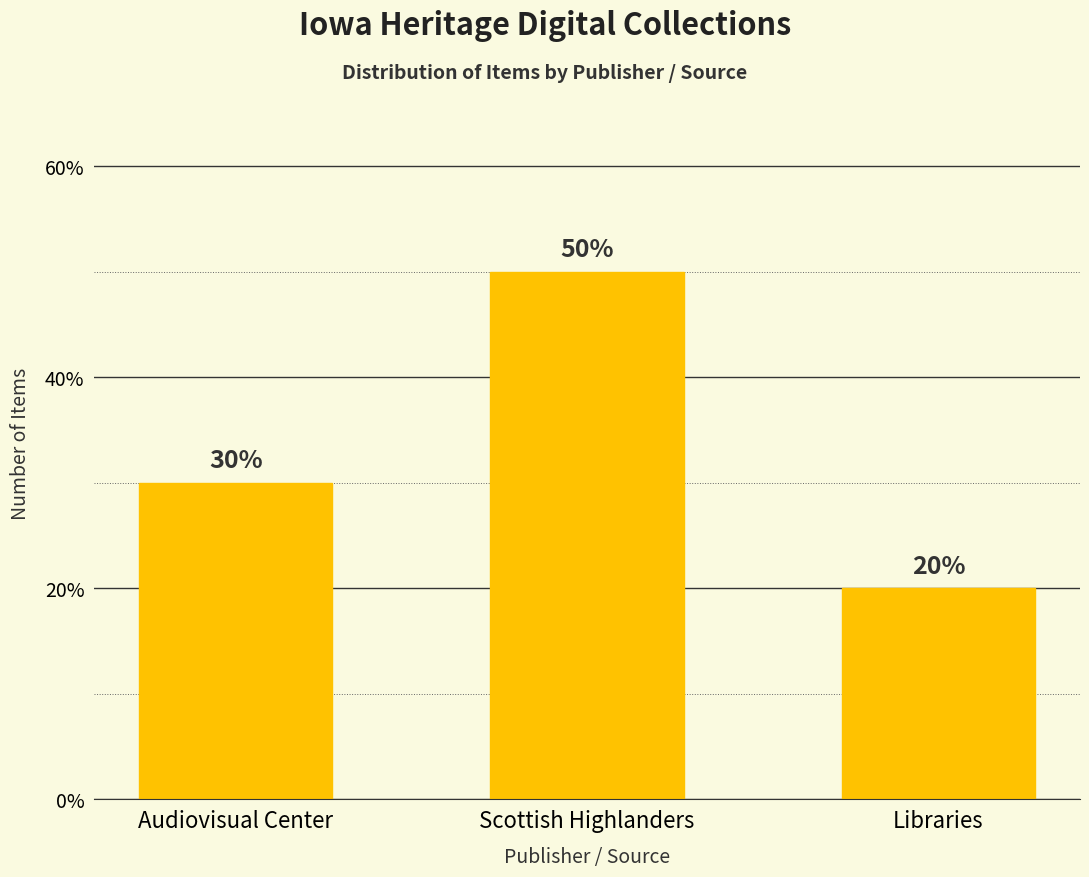

What is the approximate value at Audiovisual Center, to the nearest 5?

30